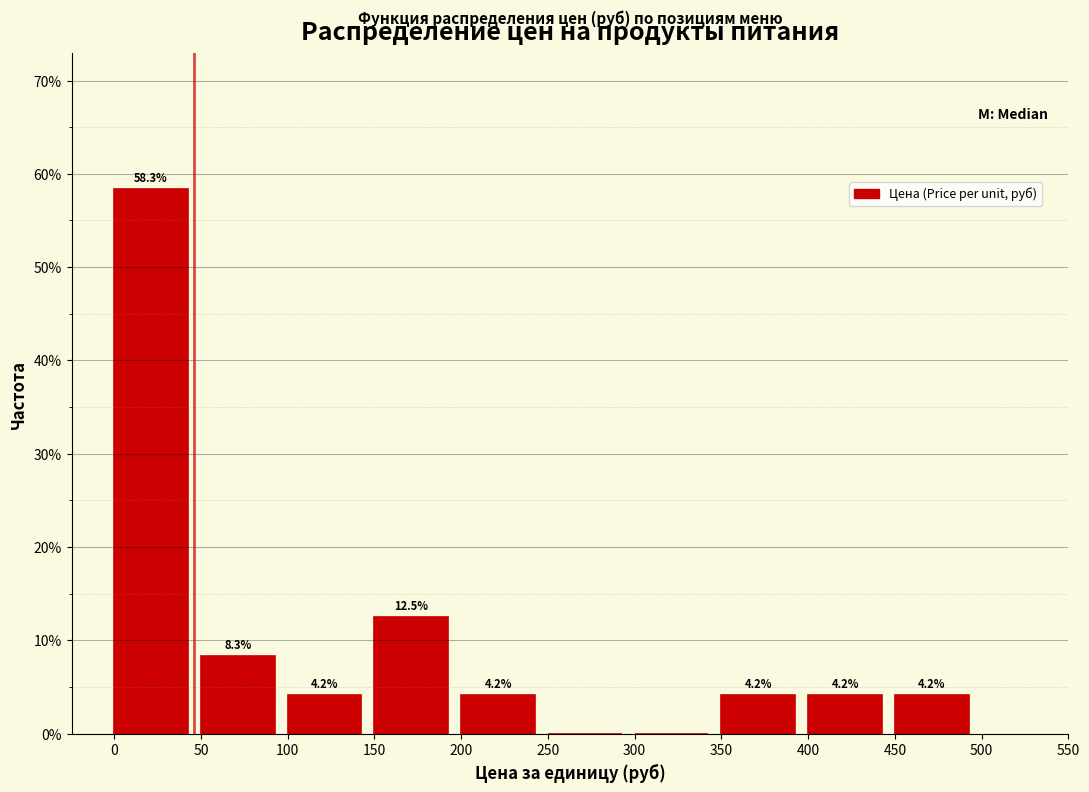

Which range on the x-axis has the tallest bar?

0 to 50